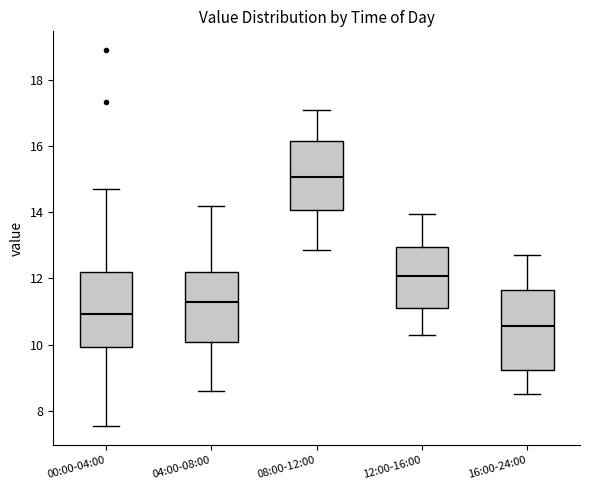

Reading left to right, transcribe this box plot: for each box, give where its median line is, the range the box spans, and where its two whiskers end, as read against the y-axis. The values are not printed on the chart, so give them approximately, as read against the axis.

00:00-04:00: median 11.0, box 10.0 to 12.2, whiskers 7.6 to 14.8
04:00-08:00: median 11.4, box 10.0 to 12.2, whiskers 8.6 to 14.2
08:00-12:00: median 15.0, box 14.0 to 16.2, whiskers 12.8 to 17.2
12:00-16:00: median 12.0, box 11.2 to 13.0, whiskers 10.4 to 14.0
16:00-24:00: median 10.6, box 9.2 to 11.6, whiskers 8.6 to 12.8